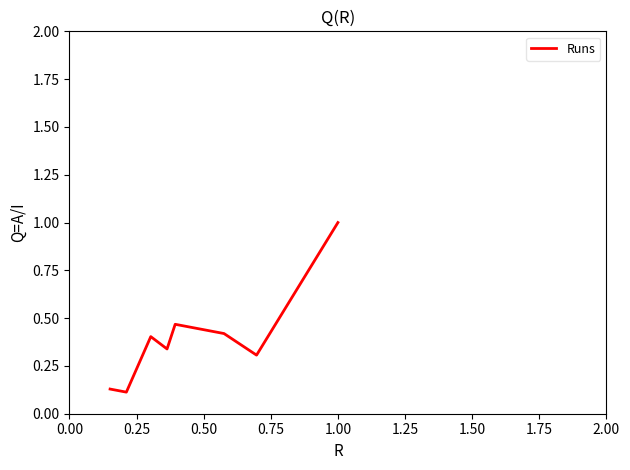

What is the greatest value displayed?

1.0